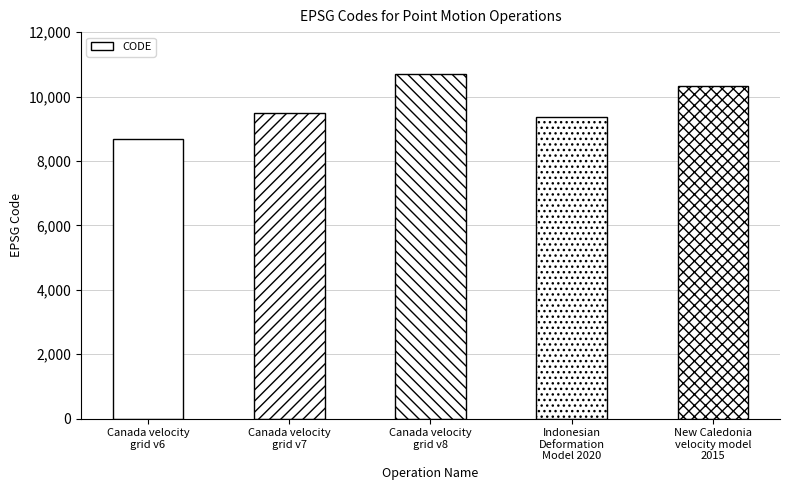

What is the difference between the values at New Caledonia
velocity model
2015 and Canada velocity
grid v6?

1647